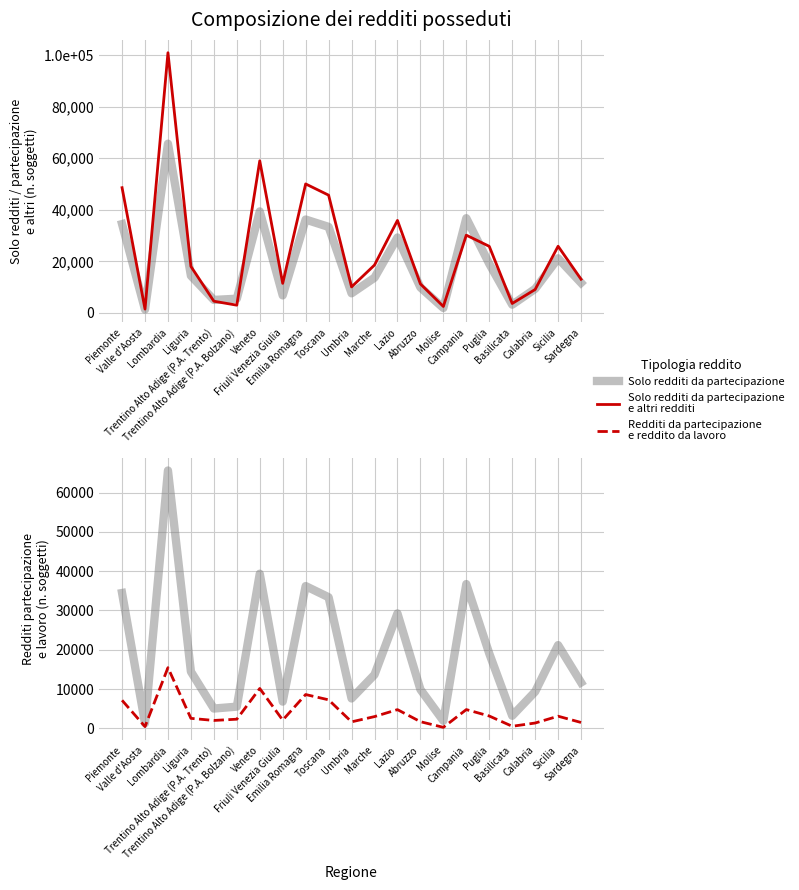

What is the value of the Solo redditi da partecipazione e altri redditi point at the 12th from the left?

18563